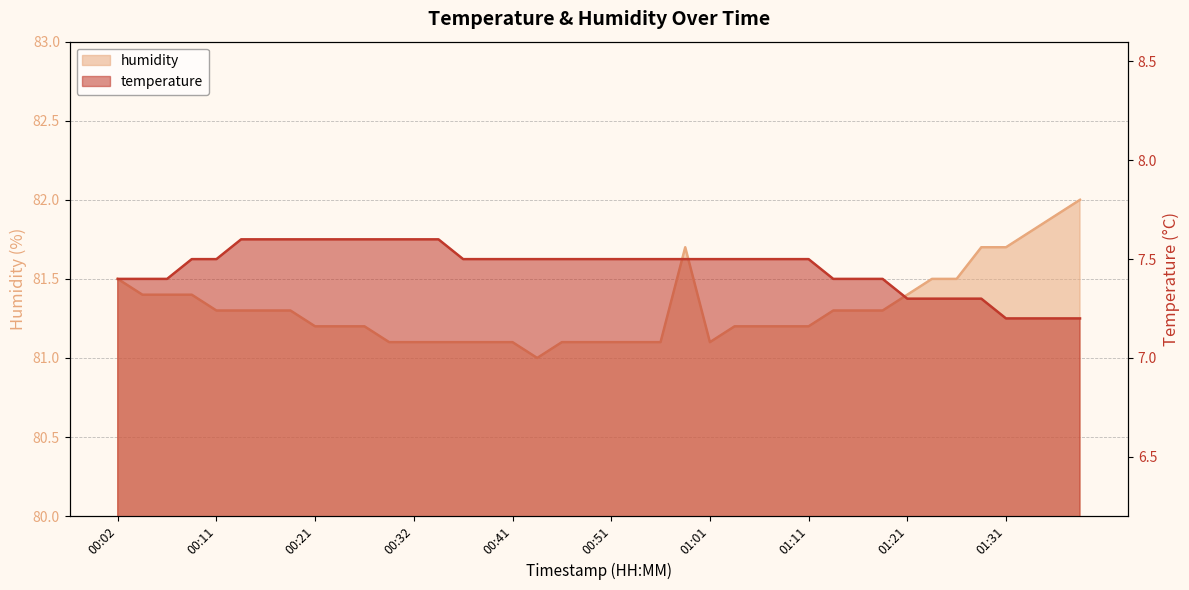

What value does the humidity series have at 00:34?

81.1